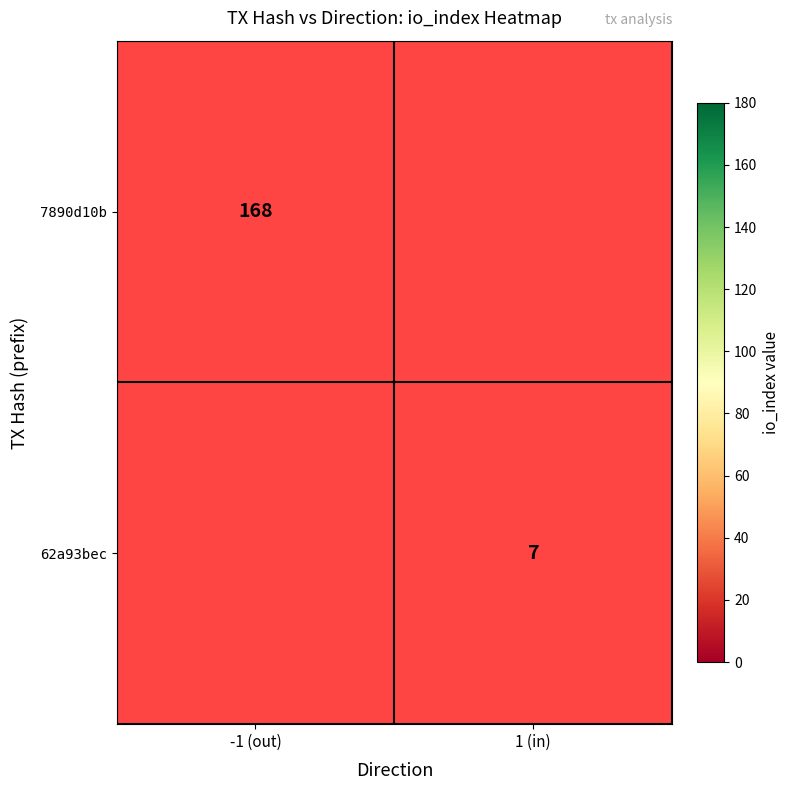

How many series are shown in this chart?

2